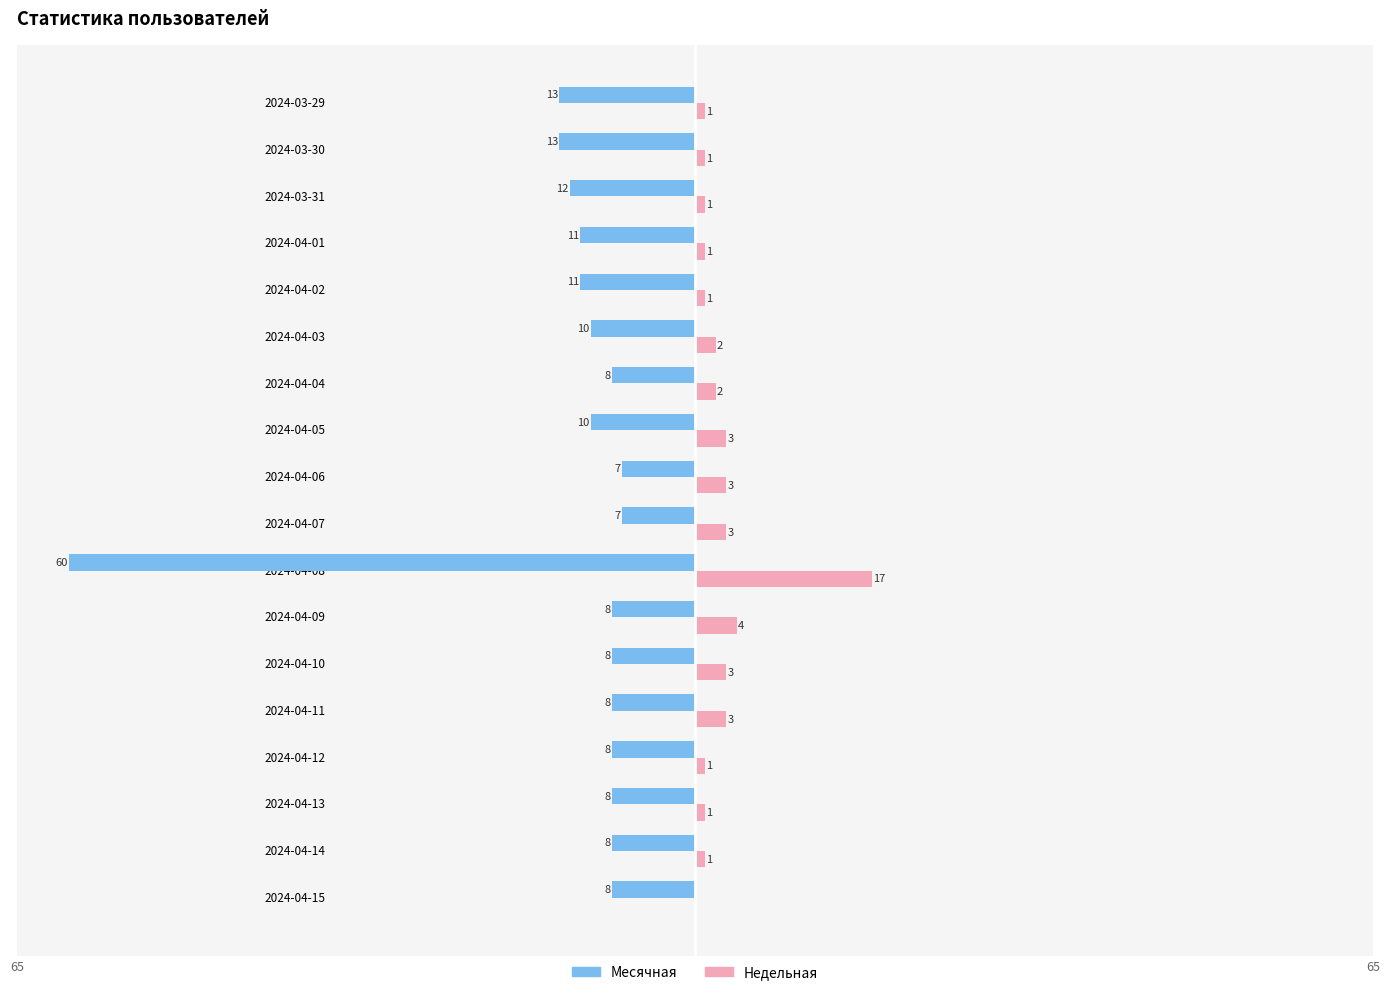

What are all the series names shown in the legend?

Месячная, Недельная